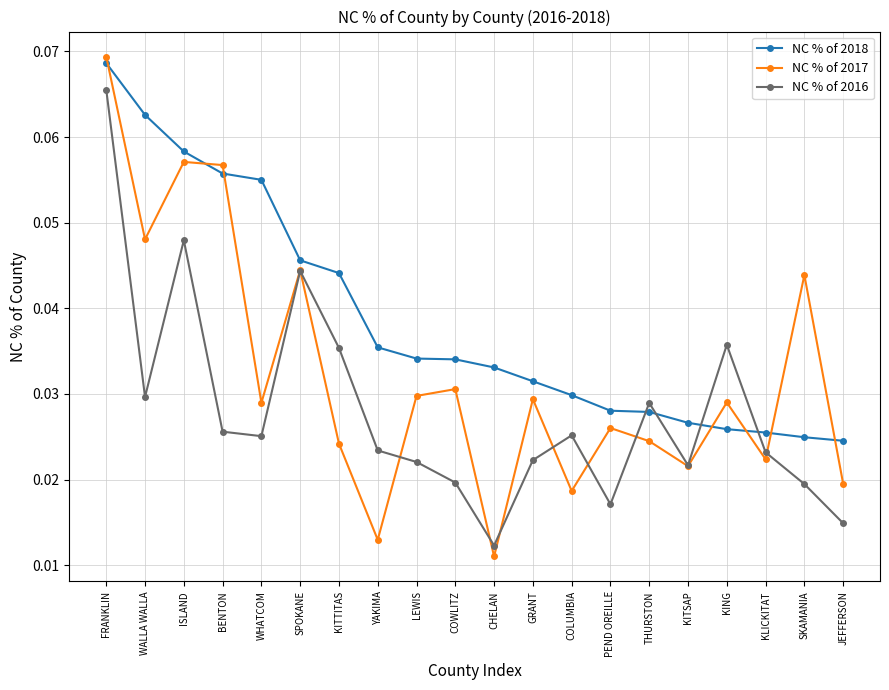

Which series changed the most between WALLA WALLA and SKAMANIA?

NC % of 2018